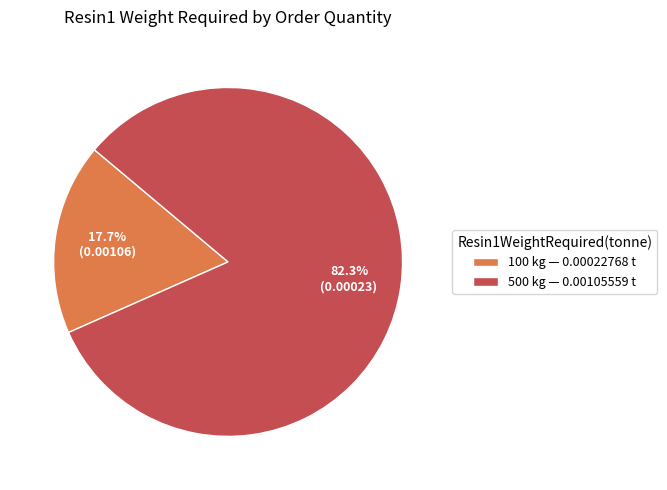

Is 100 kg the majority of the pie?

No